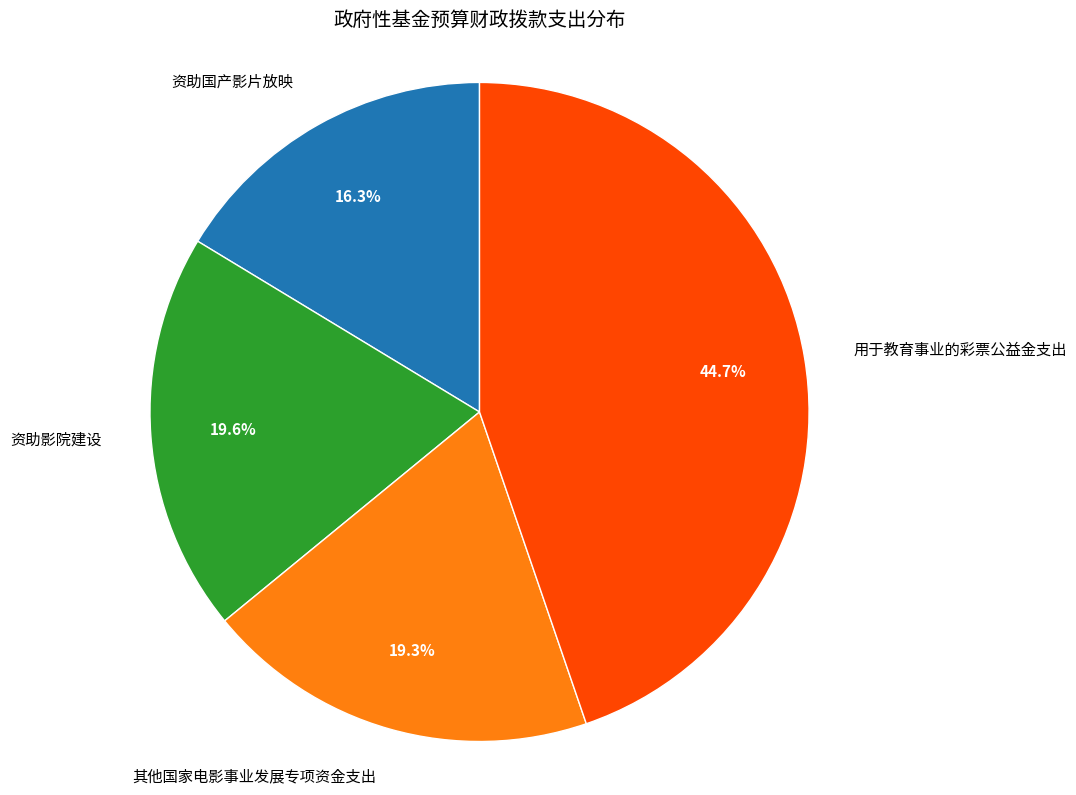

Does 资助影院建设 account for over 50% of the chart?

No